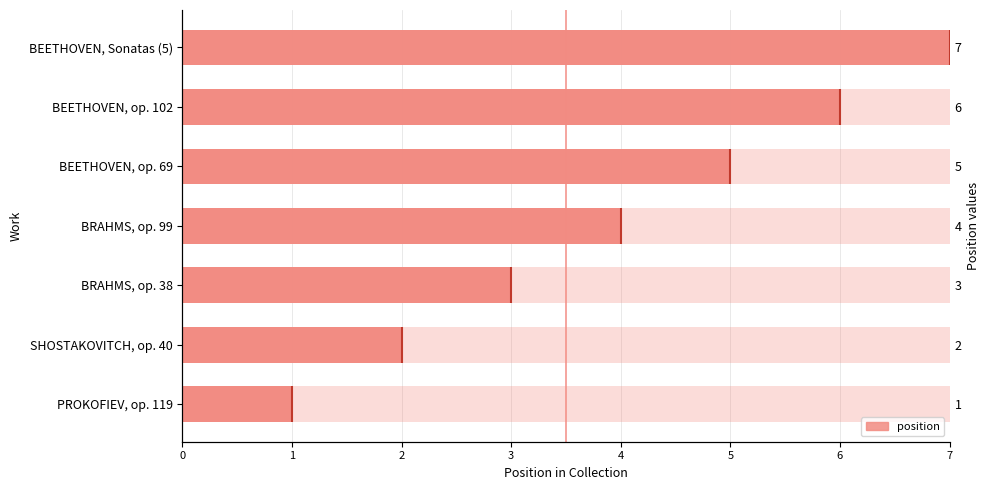

How many values are below 4?

3